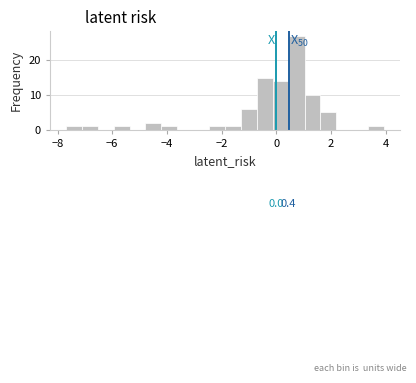

Around what value on the x-axis is the tallest bar? Give the approximate position of its centre, as read against the axis.

0.8